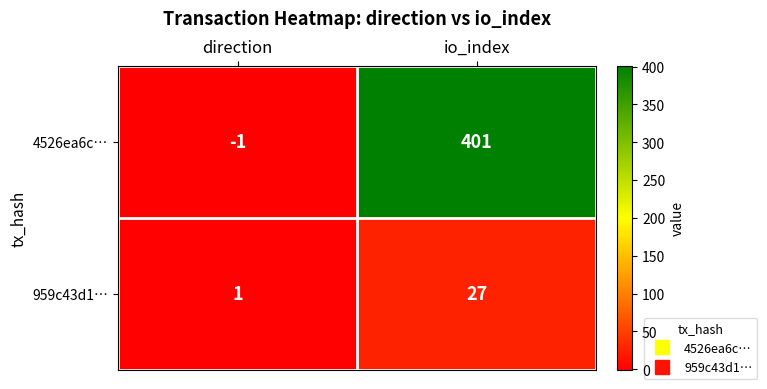

List the series in order of their overall mean, highest first.

4526ea6c…, 959c43d1…